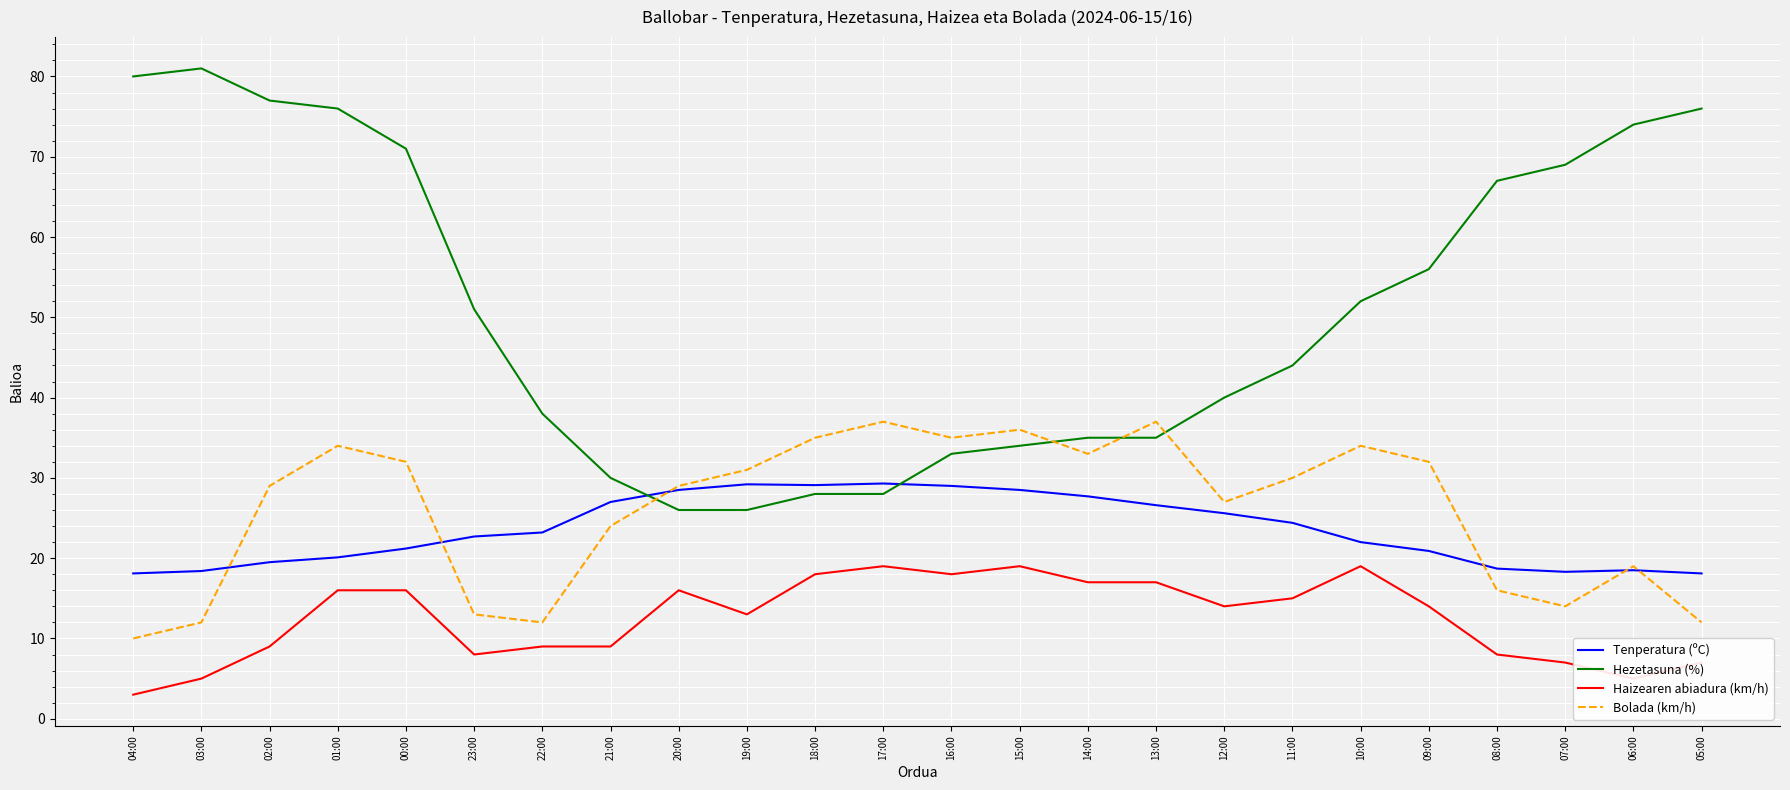

What position from the right is 04:00?

24